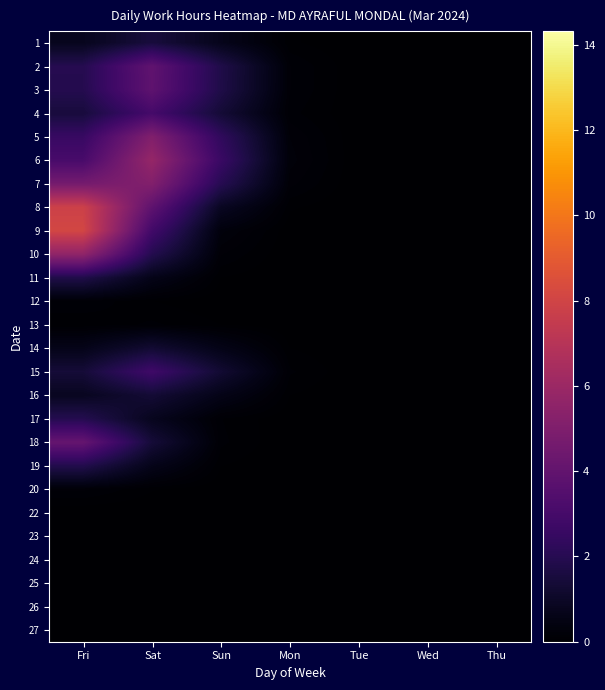

Rank the series at Thu from lowest to highest value.

1, 2, 3, 4, 5, 6, 7, 8, 9, 10, 11, 12, 13, 14, 15, 16, 17, 18, 19, 20, 22, 23, 24, 25, 26, 27